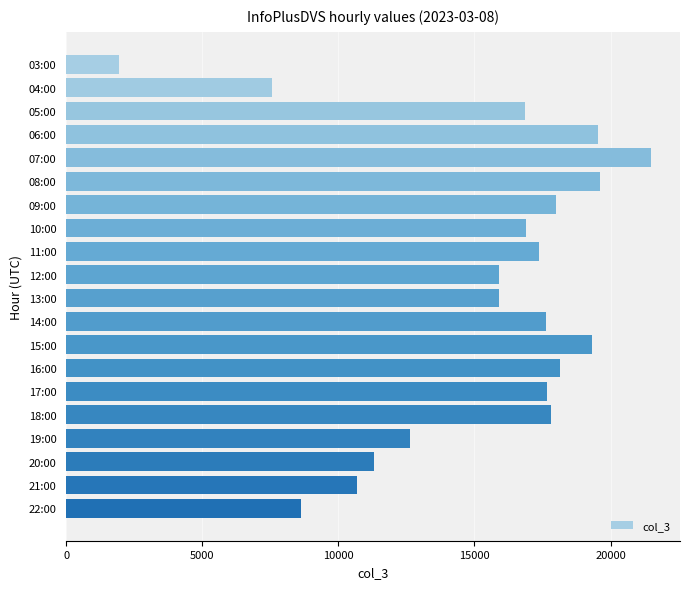

The value at 03:00 is 2804. True or false?

False